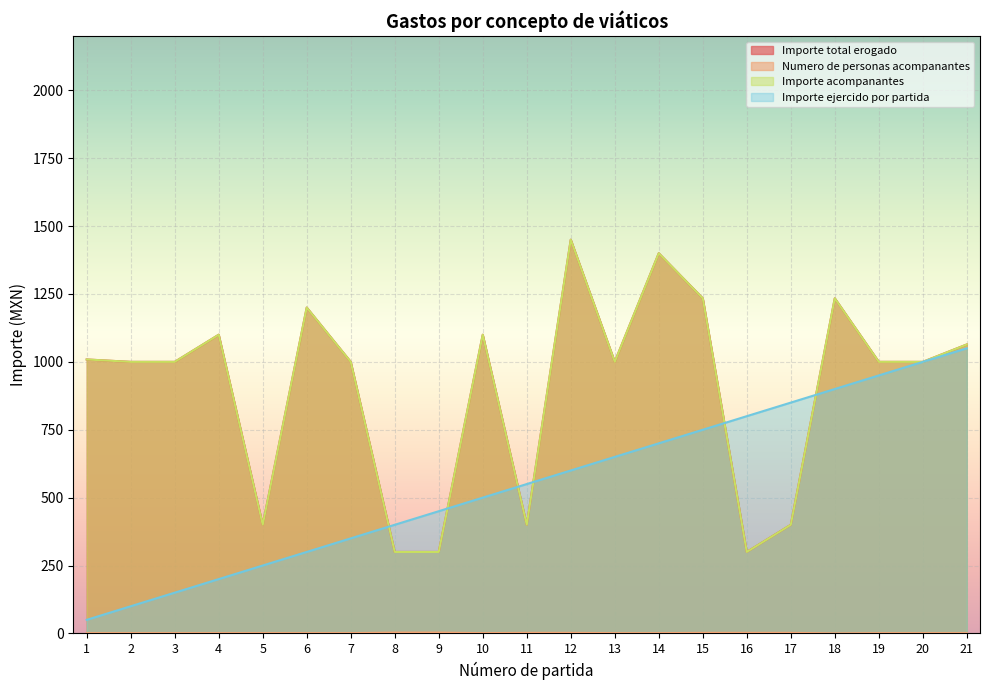

Is it true that Importe acompanantes equals 1000.0 at 7?

True